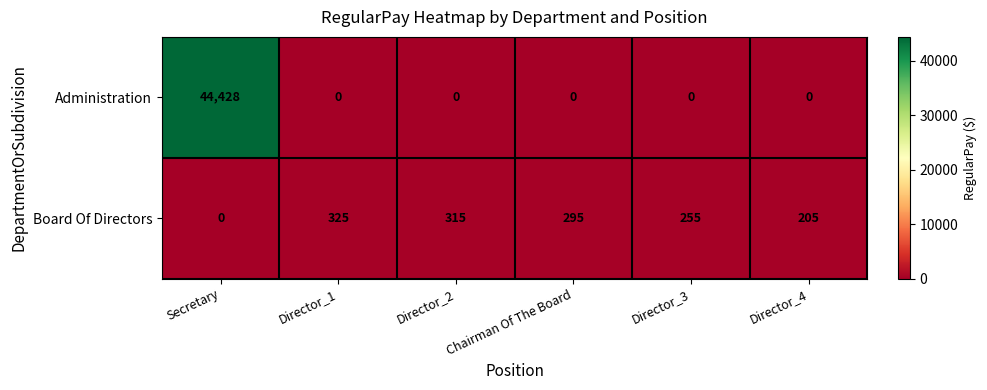

At which label does Board Of Directors first exceed 295?

Director_1